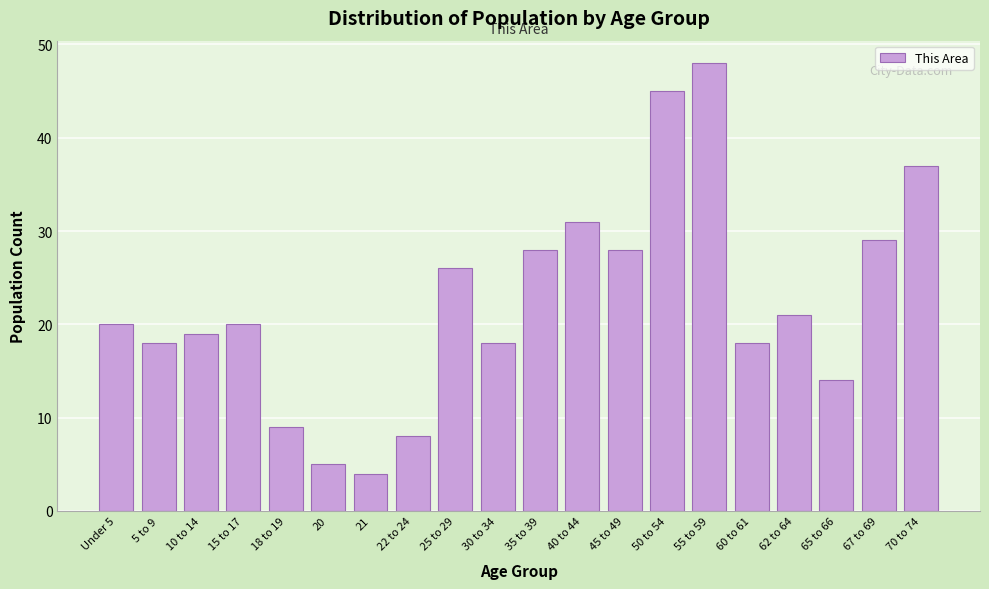

Reading left to right, what are all the values shown in this chart?

20	18	19	20	9	5	4	8	26	18	28	31	28	45	48	18	21	14	29	37